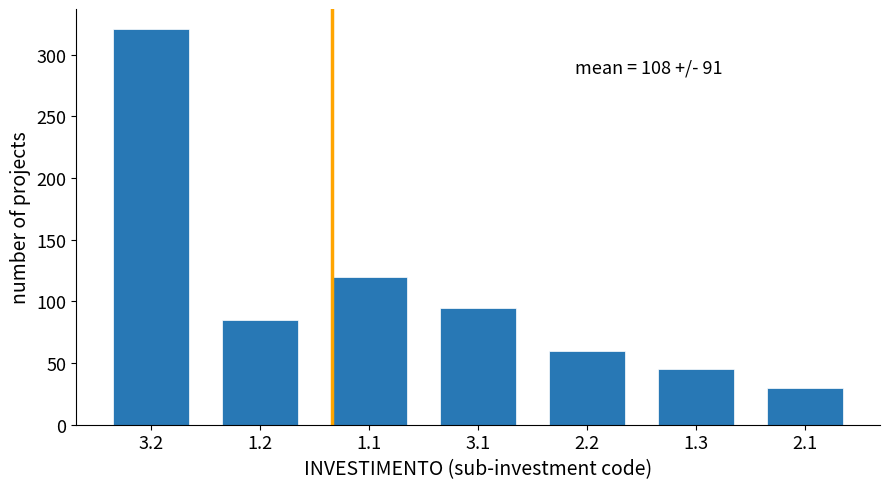

Reading left to right, list all the values displayed in this chart.

321	85	120	95	60	45	30